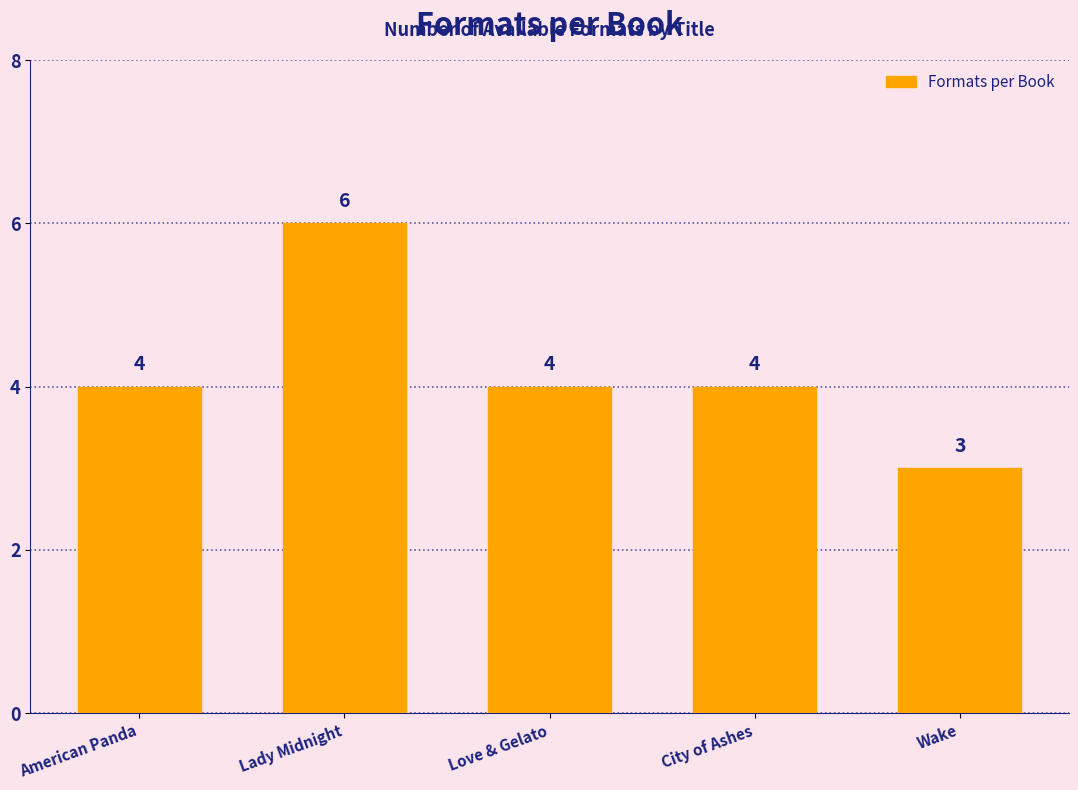

Reading left to right, what are all the values shown in this chart?

4	6	4	4	3